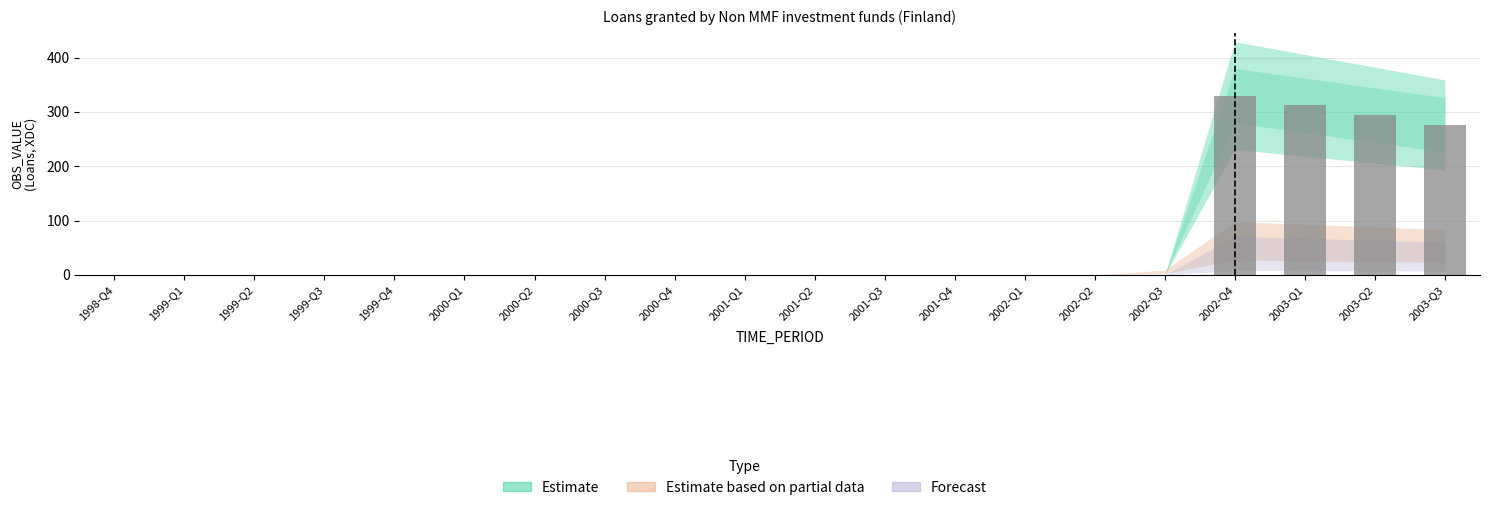

How many series are shown in this chart?

1